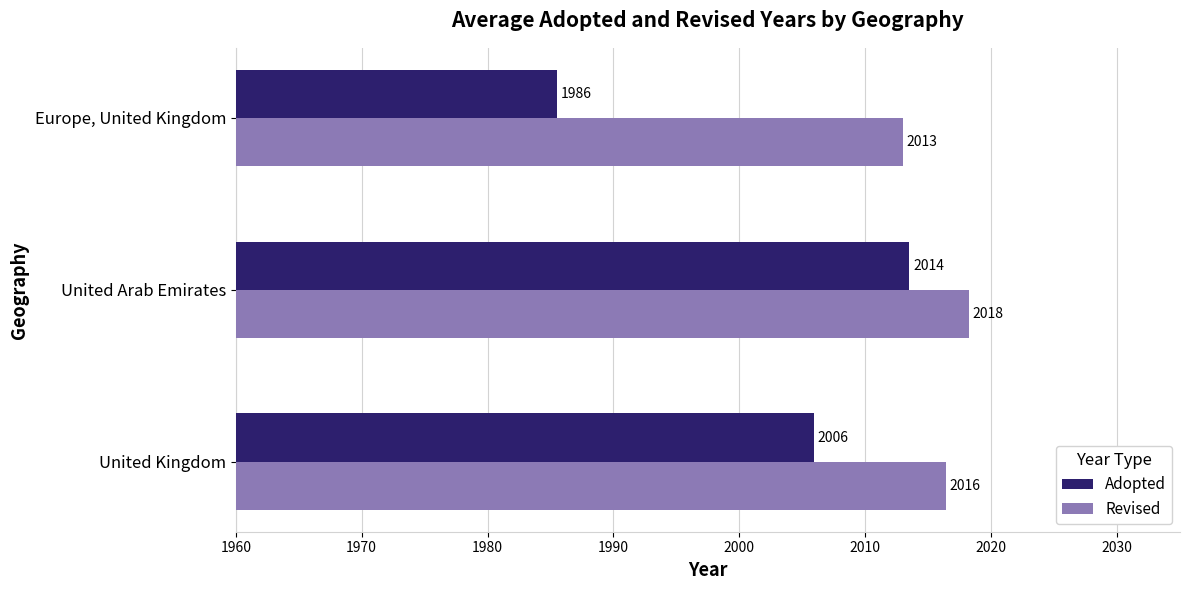

Which series has the largest total across all categories?

Revised